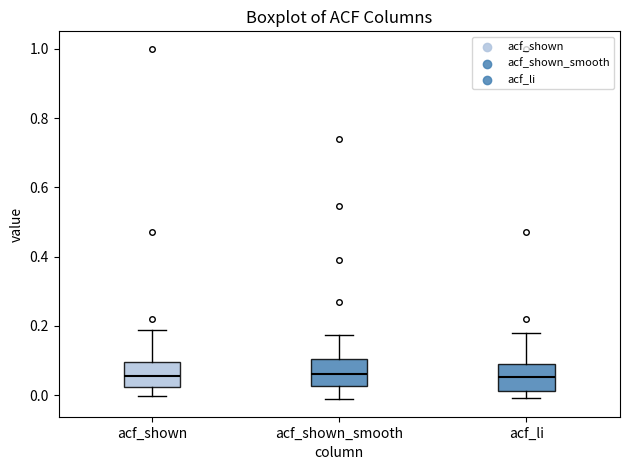

Where does the upper whisker of the box for acf_shown end on the y-axis? The values are not printed on the chart, so give them approximately, as read against the axis.

0.18